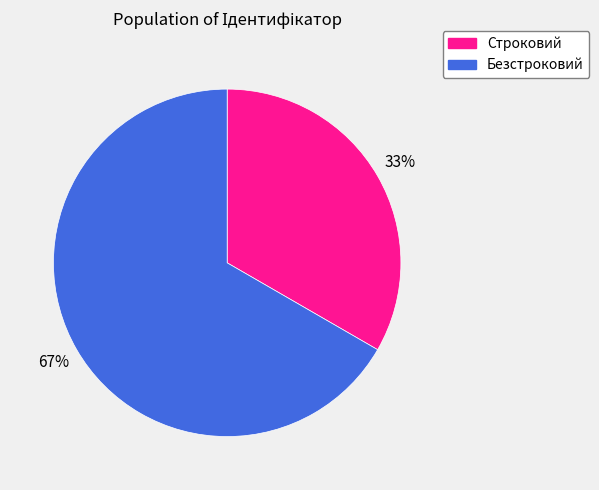

Is there any slice that represents more than half of the pie?

Yes